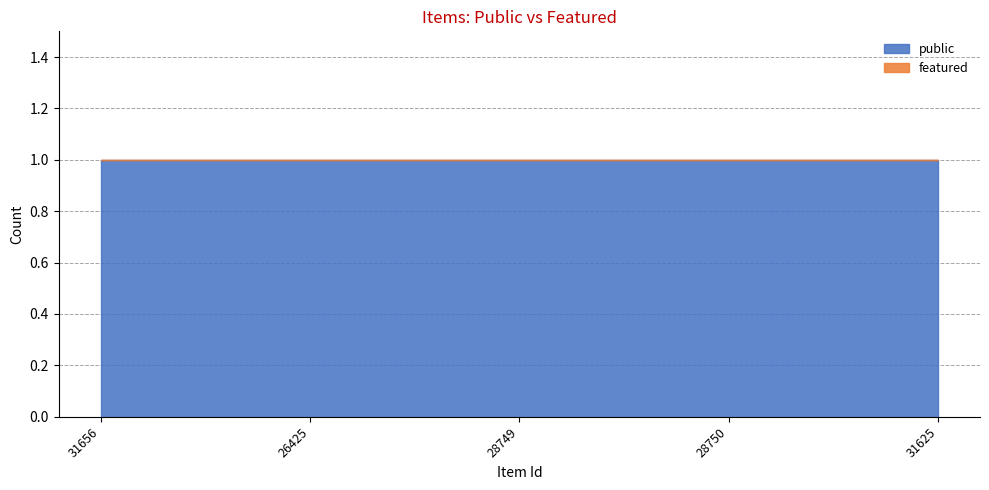

At which label does public reach its minimum?

31656